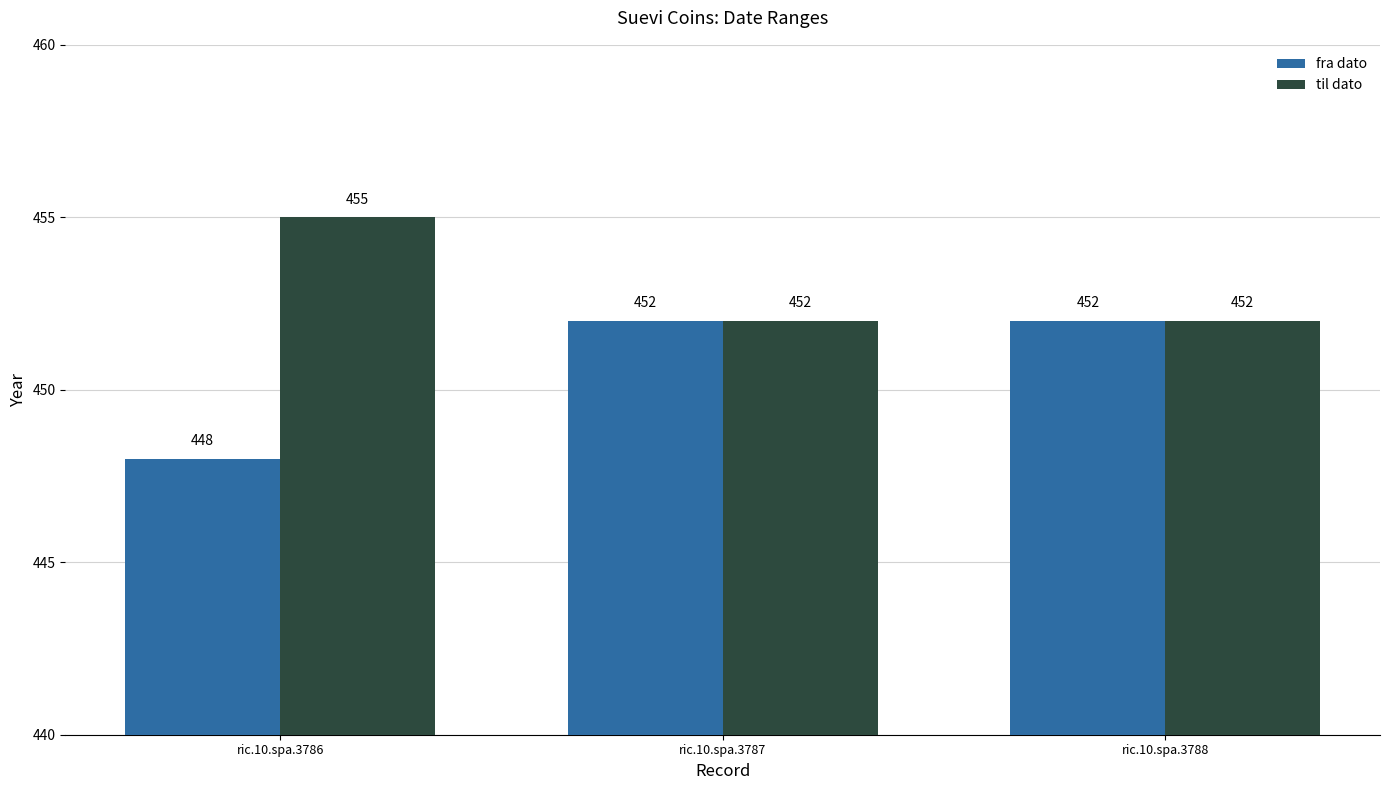

What is the sum of the til dato values at ric.10.spa.3787 and ric.10.spa.3786?

907